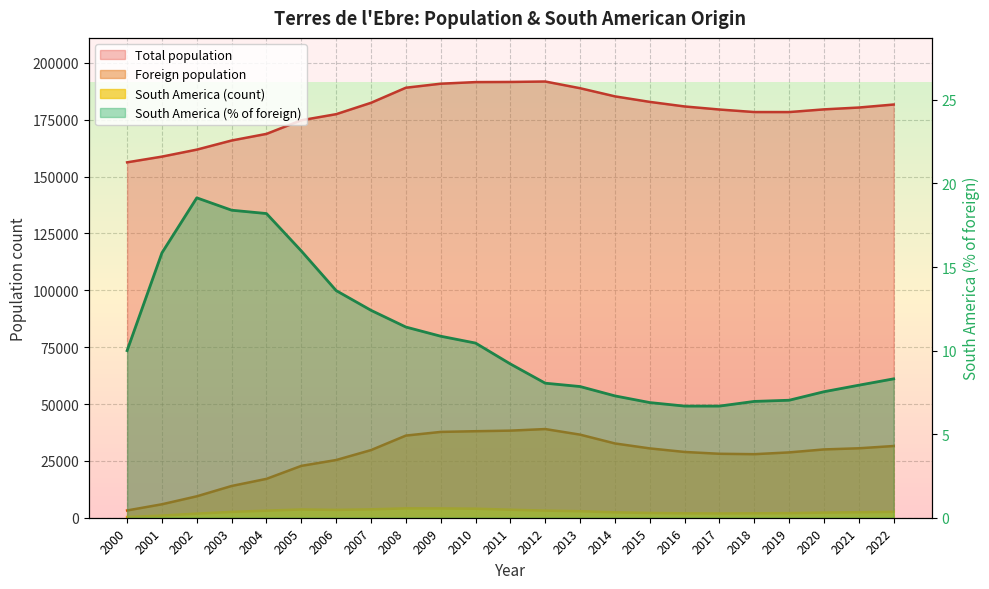

What is the value of the South America (% of foreign) point at the 23rd from the left?

8.3